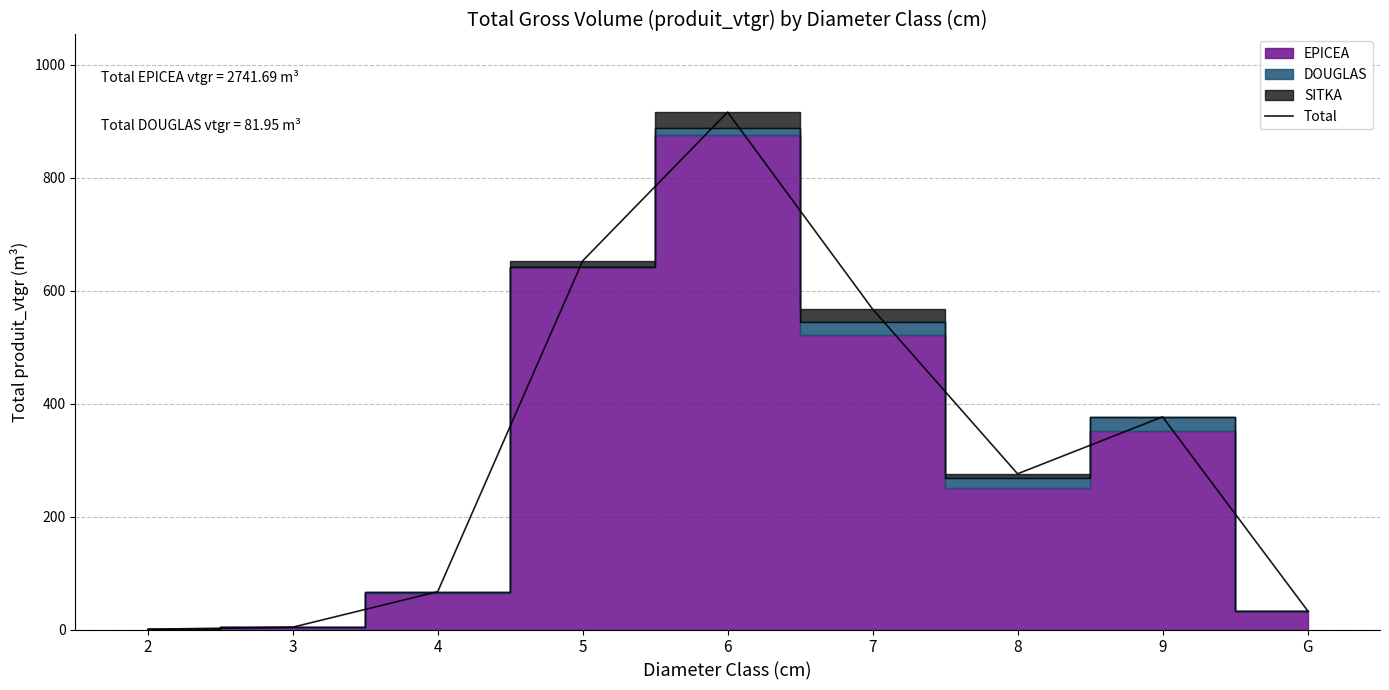

At which category does the data reach its first local valley?

8